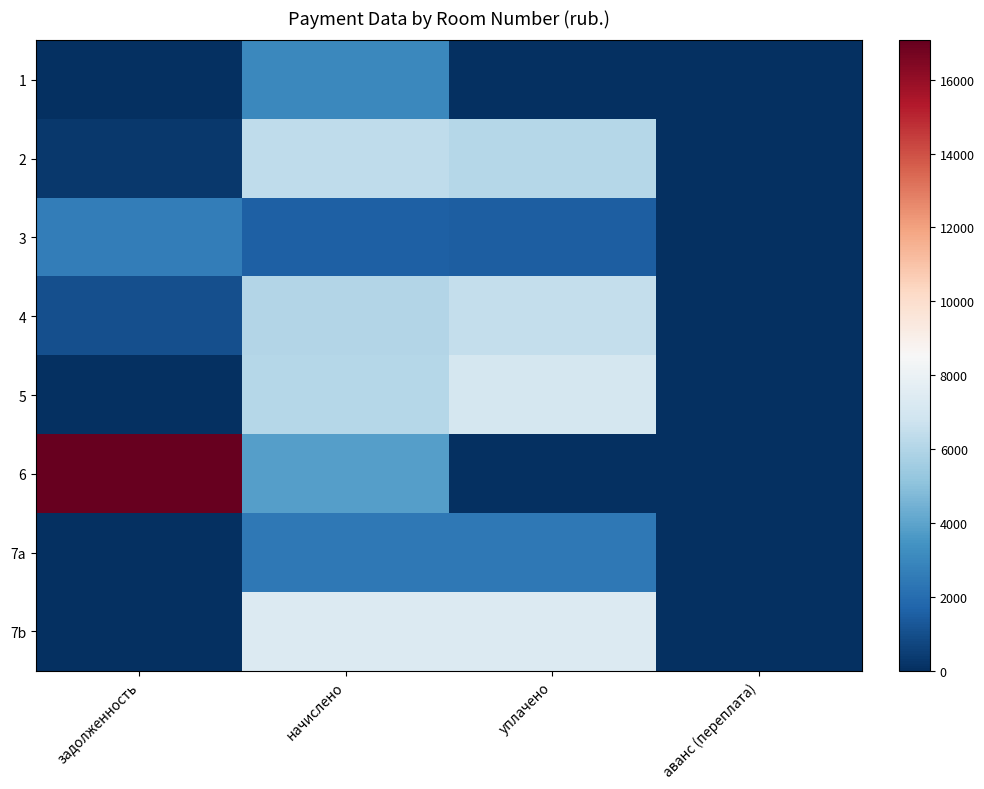

What is the total value across all series at уплачено?

30875.5